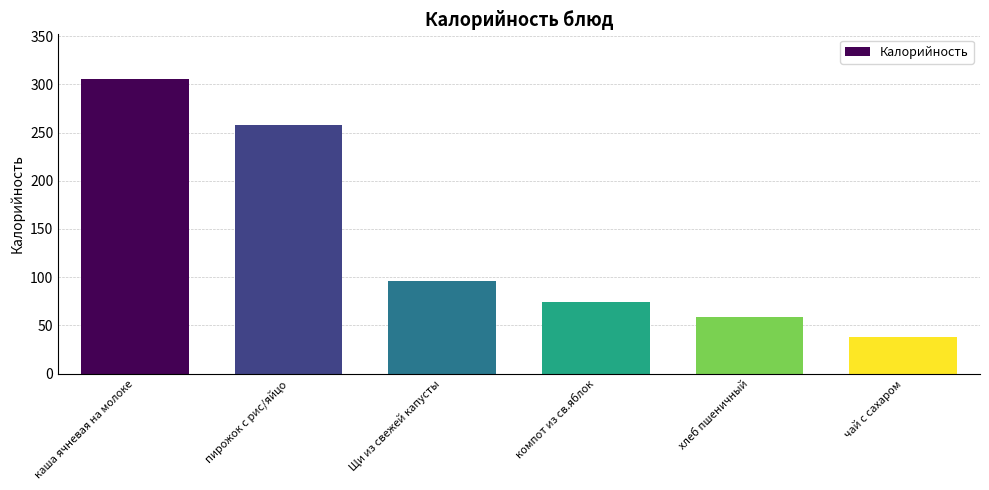

Where is the data nearest to the value 172?

Щи из свежей капусты